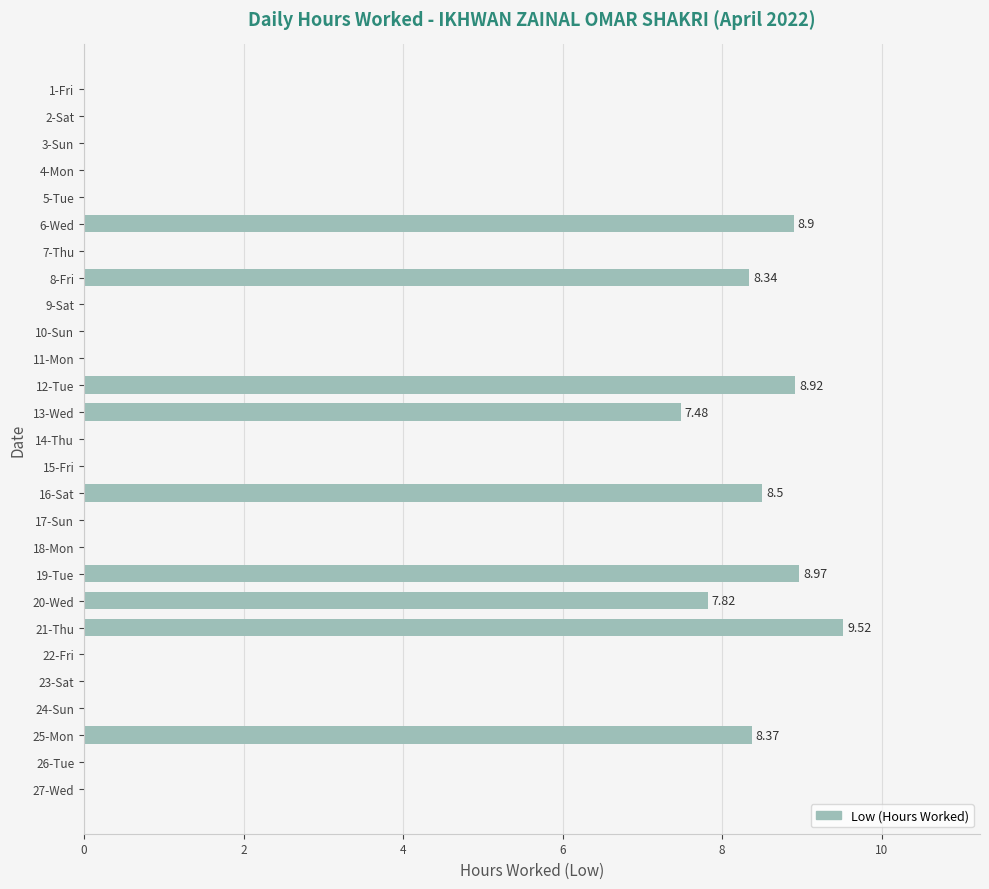

What is the sum of the values at 6-Wed and 18-Mon?

8.9